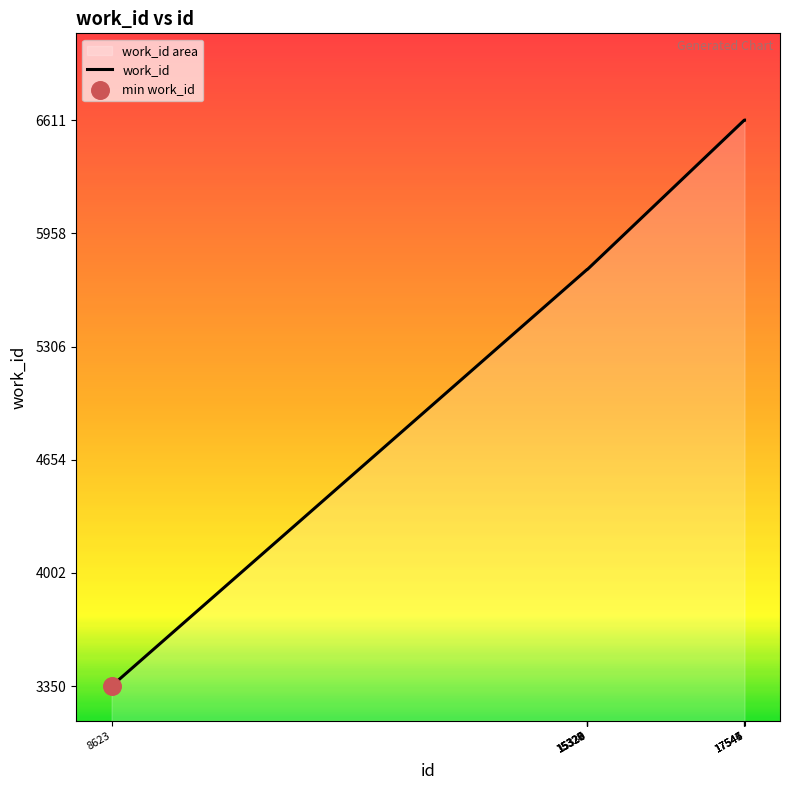

What is the change in value from 8623 to 17545?

+3261